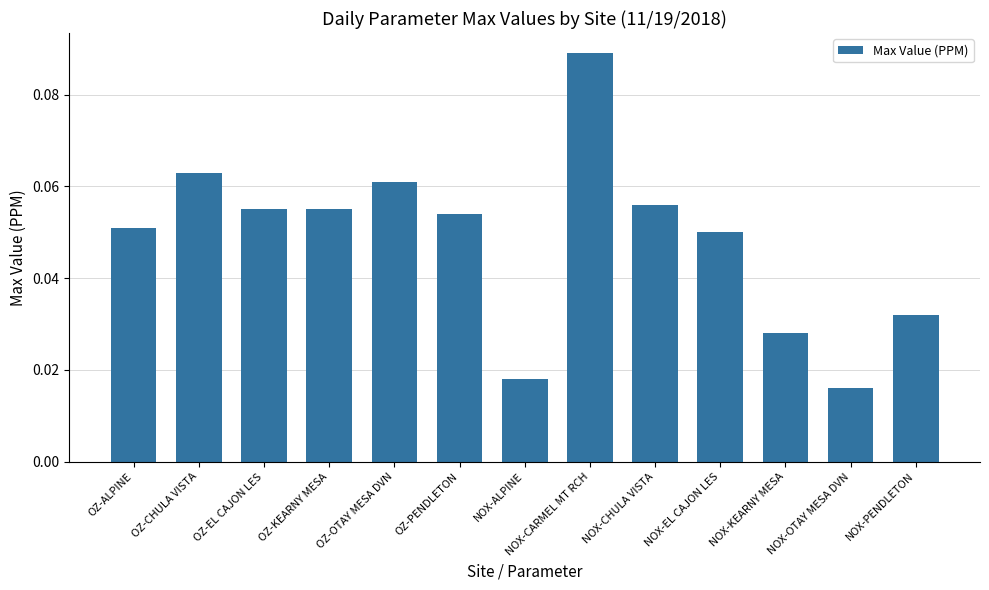

The value at OZ-KEARNY MESA is 0.0. True or false?

False